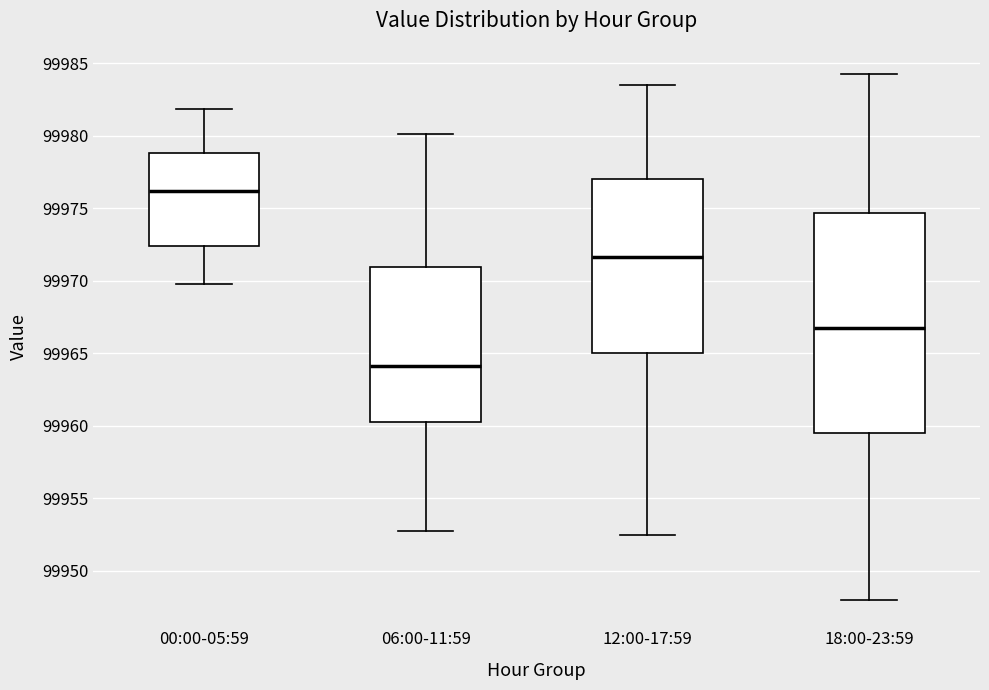

Reading left to right, read every box against the y-axis: the position of its median line, the range the box covers, and the ends of its whiskers. The values are not printed on the chart, so give them approximately, as read against the axis.

00:00-05:59: median 99976.0, box 99972.5 to 99979.0, whiskers 99970.0 to 99982.0
06:00-11:59: median 99964.0, box 99960.5 to 99971.0, whiskers 99953.0 to 99980.0
12:00-17:59: median 99971.5, box 99965.0 to 99977.0, whiskers 99952.5 to 99983.5
18:00-23:59: median 99967.0, box 99959.5 to 99974.5, whiskers 99948.0 to 99984.5